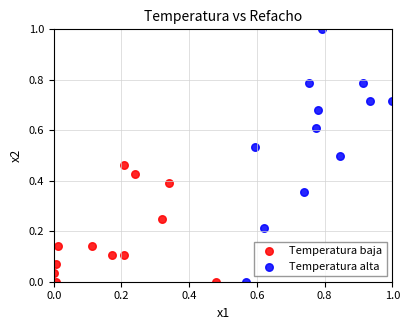

Which series contains the highest Y value?

Temperatura alta